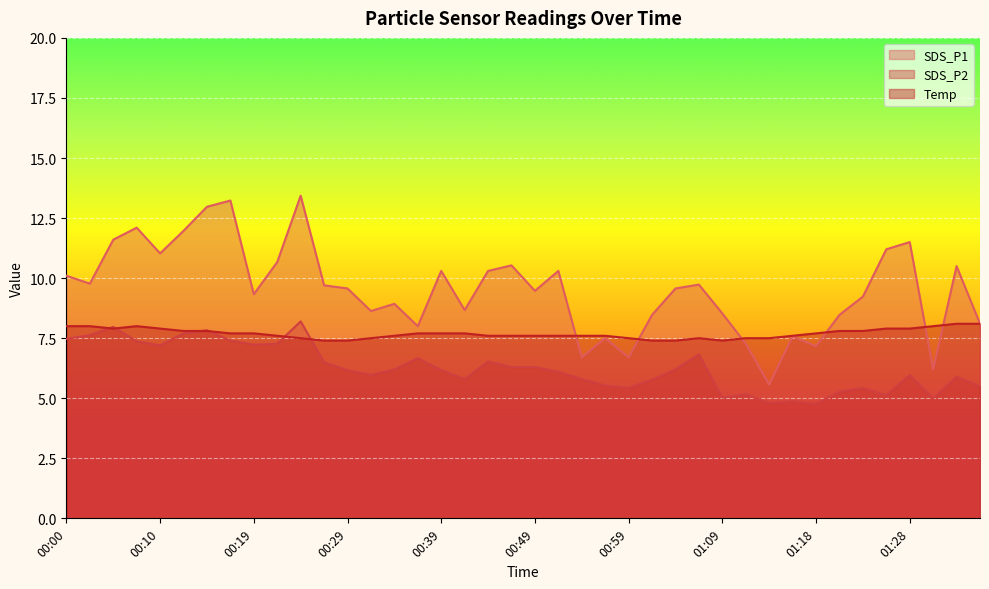

Between 00:49 and 01:23, which is larger?

00:49